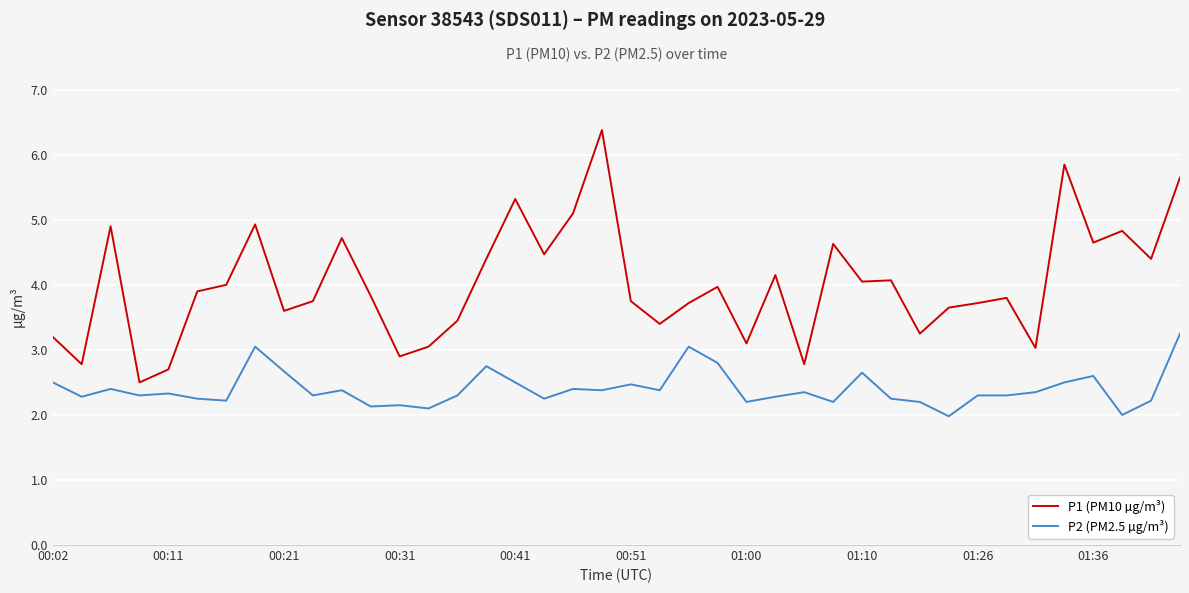

What is the difference between the maximum and minimum values in the P1 (PM10 µg/m³) series?

3.9